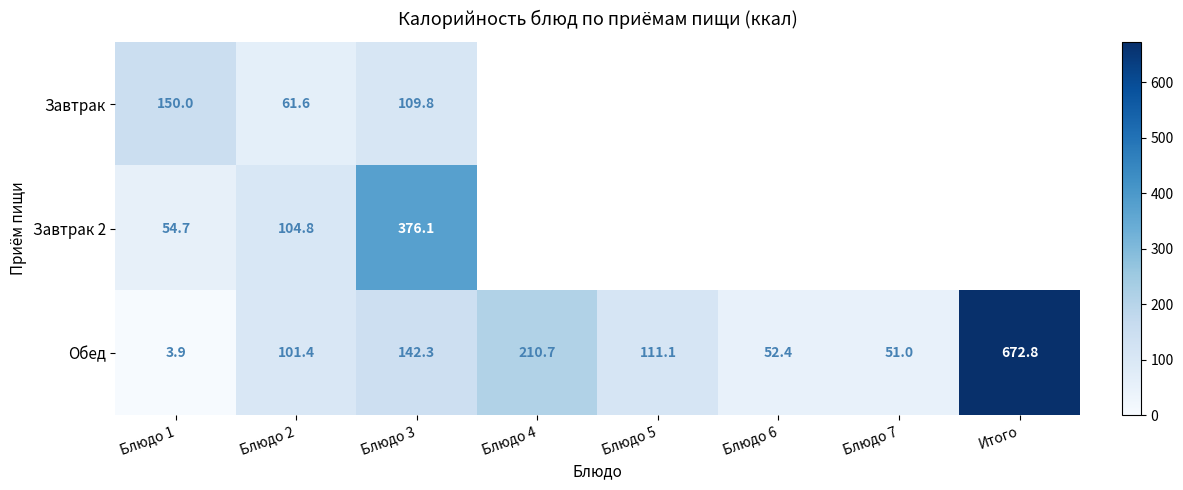

Is it true that Завтрак equals 41.3 at Блюдо 1?

False